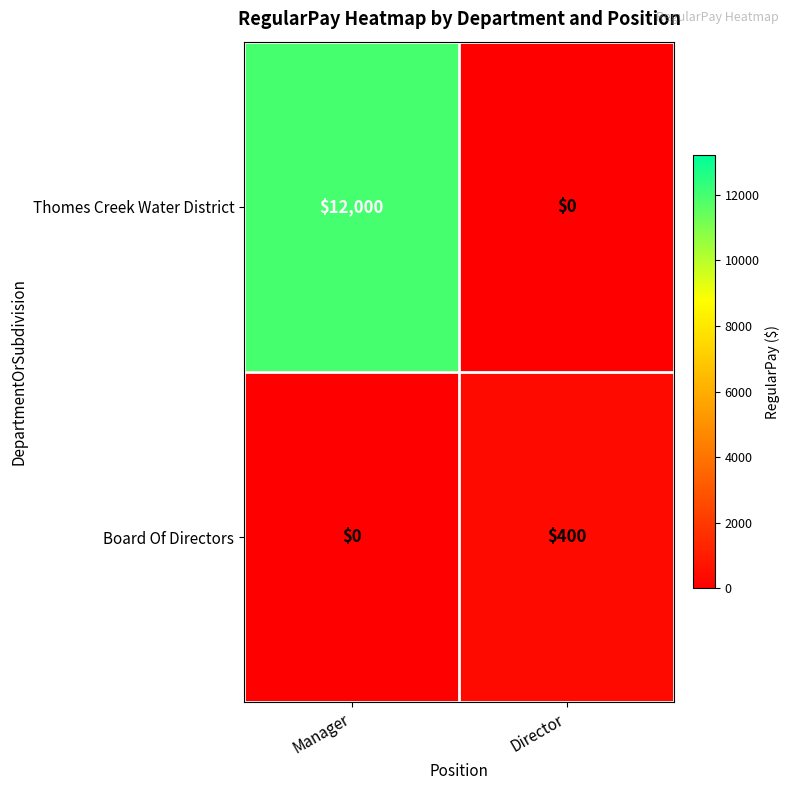

Which series has the widest spread of values?

Thomes Creek Water District